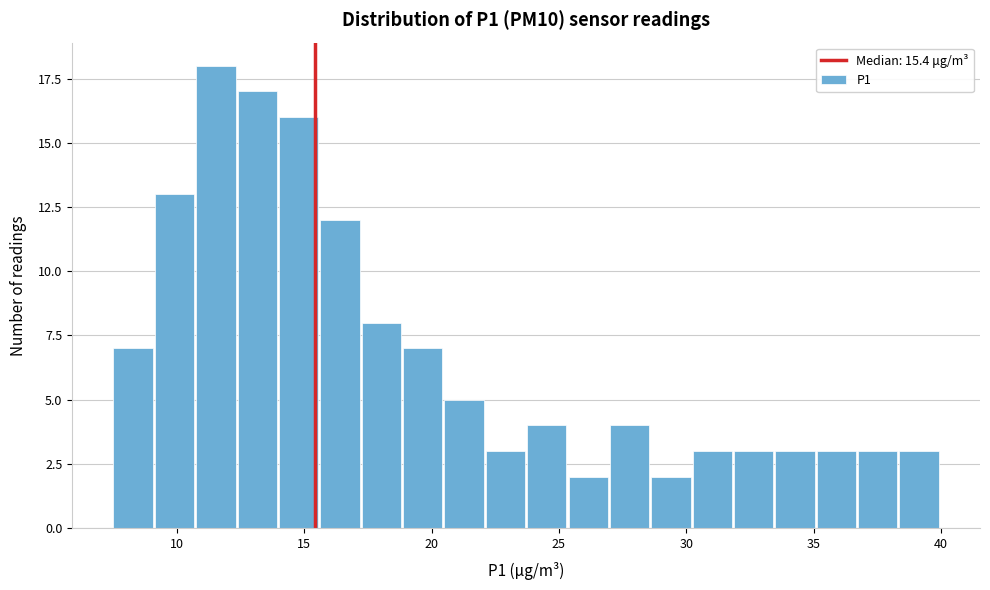

Around what value on the x-axis is the tallest bar? Give the approximate position of its centre, as read against the axis.

11.5